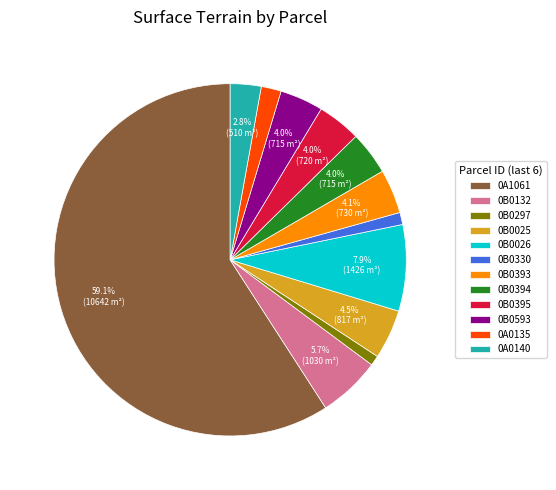

Which category has the biggest portion of the pie?

0A1061